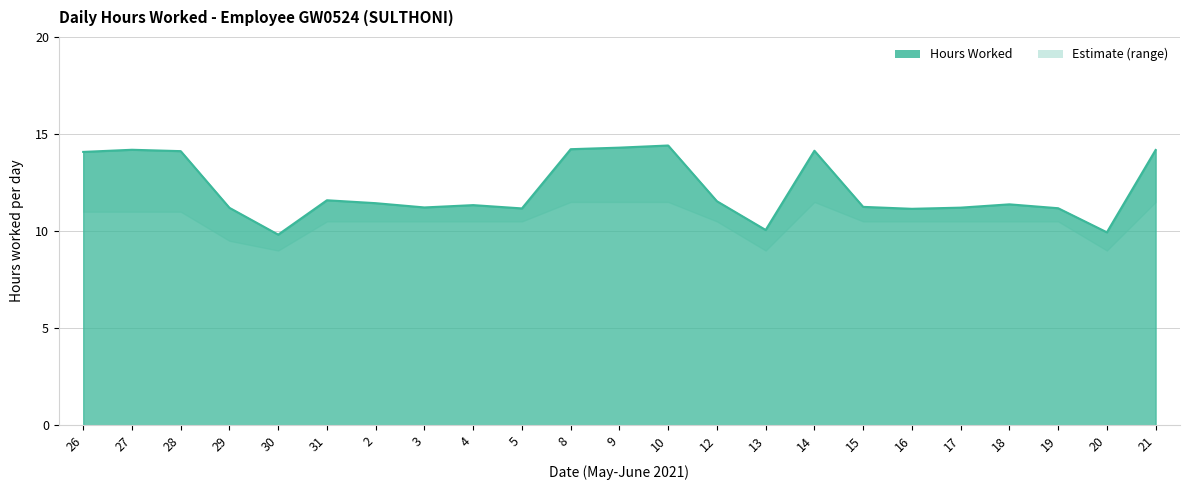

True or false: Hours Worked has a value of 7.6 at 12.

False